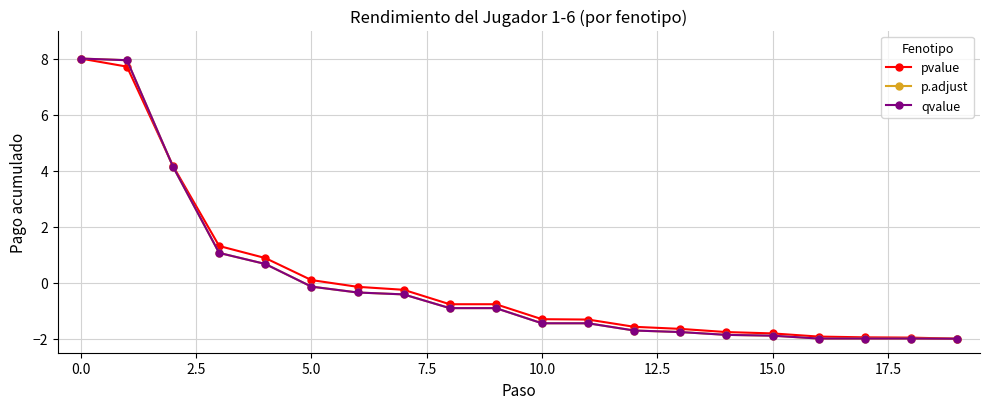

Is this an area chart (filled region under the line)?

No